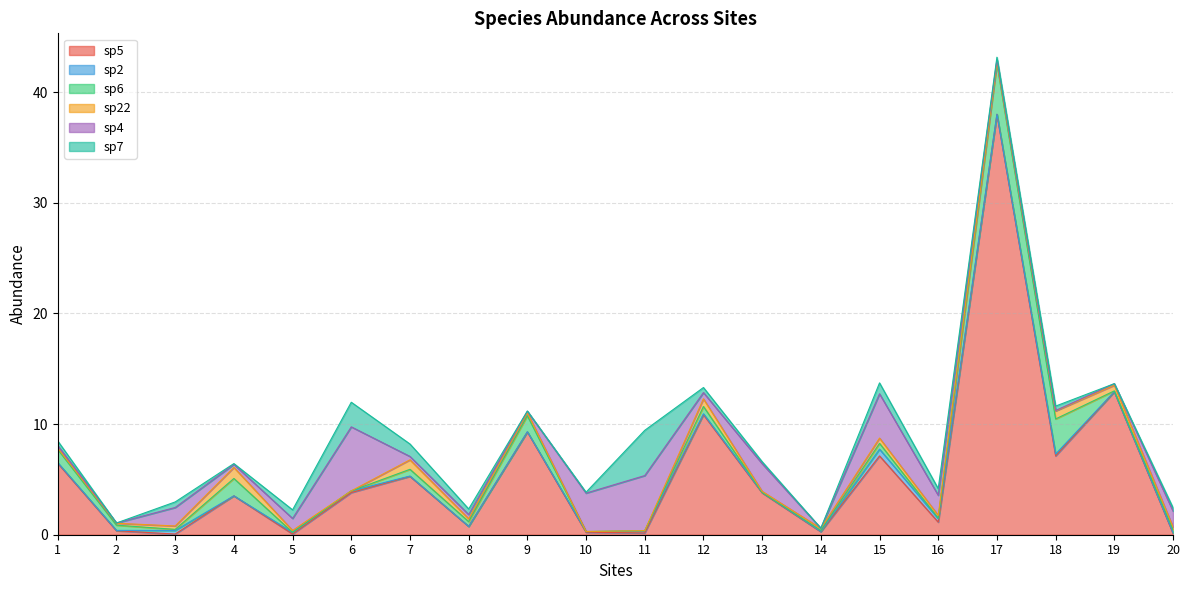

In sp5, how many points are lower than both neighbors (excluding endpoints)?

7